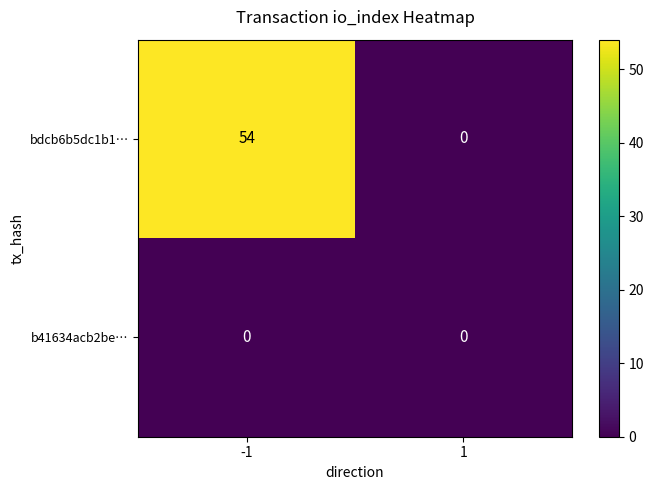

Reading left to right, transcribe all the data shown in this chart.

bdcb6b5dc1b1…: -1=54	1=0
b41634acb2be…: -1=0	1=0